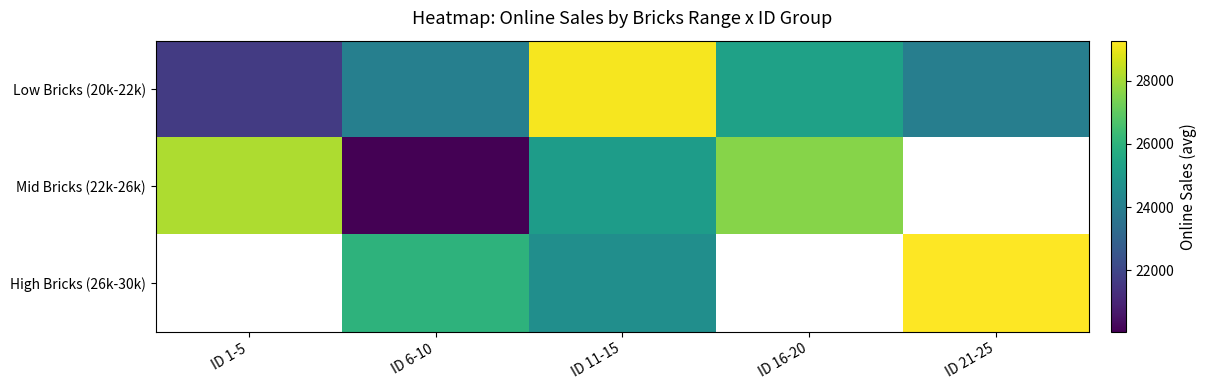

Which series has the largest total across all categories?

Low Bricks (20k-22k)